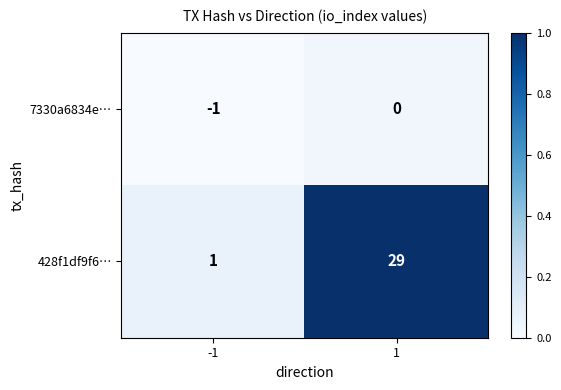

Rank the series at 1 from lowest to highest value.

7330a6834e…, 428f1df9f6…